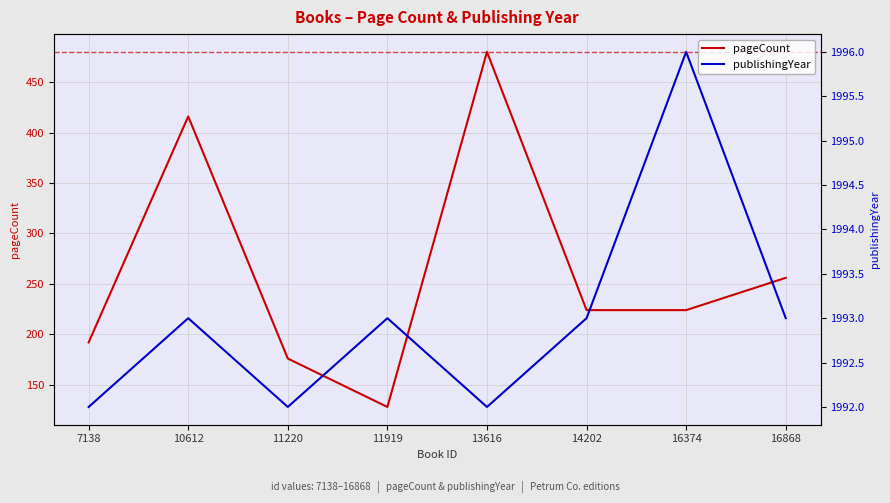

How many values in the pageCount series are below 224?

3